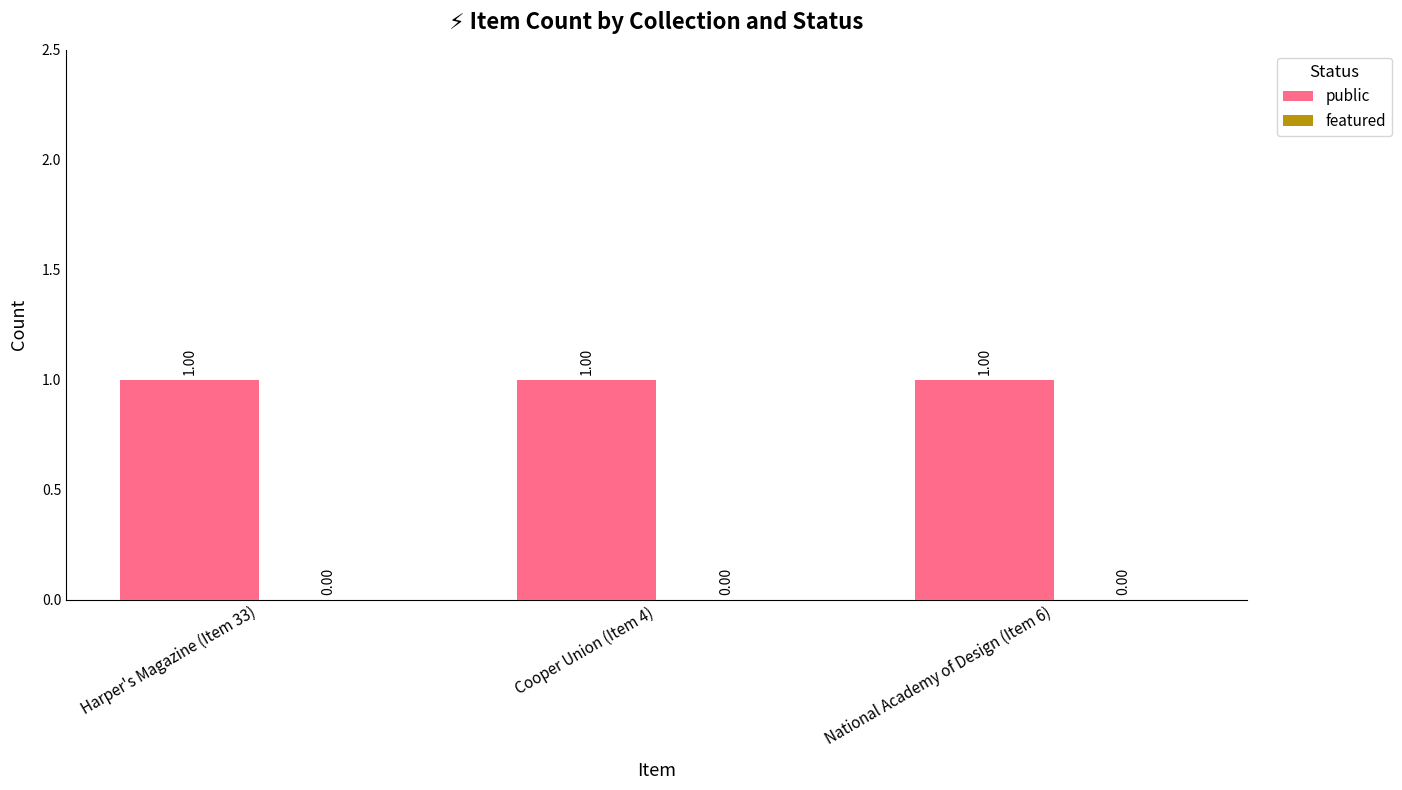

Rank the series at Cooper Union (Item 4) from lowest to highest value.

featured, public